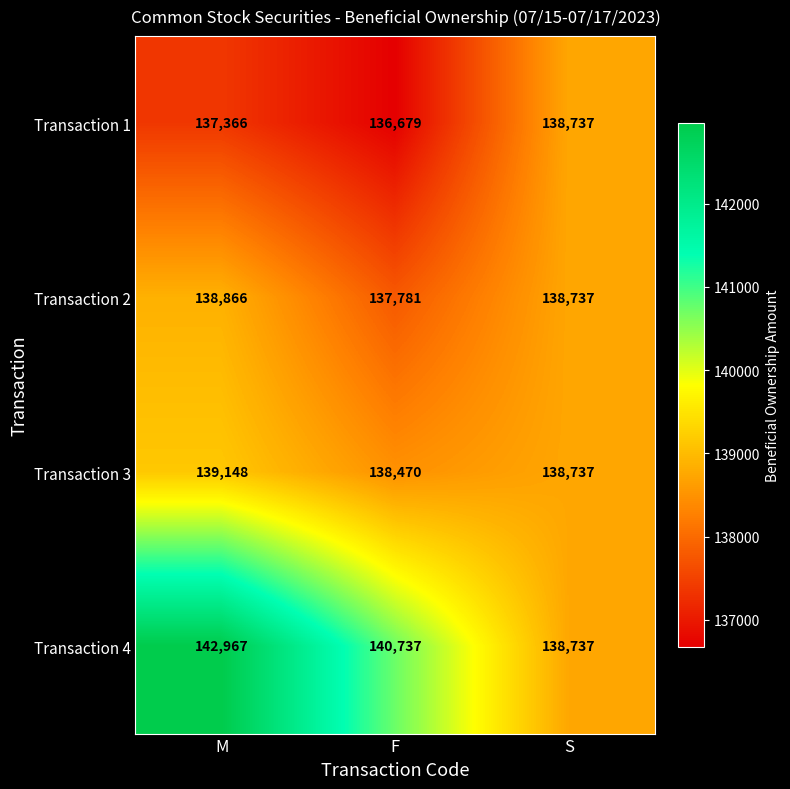

Which series changed the most between M and F?

Transaction 4